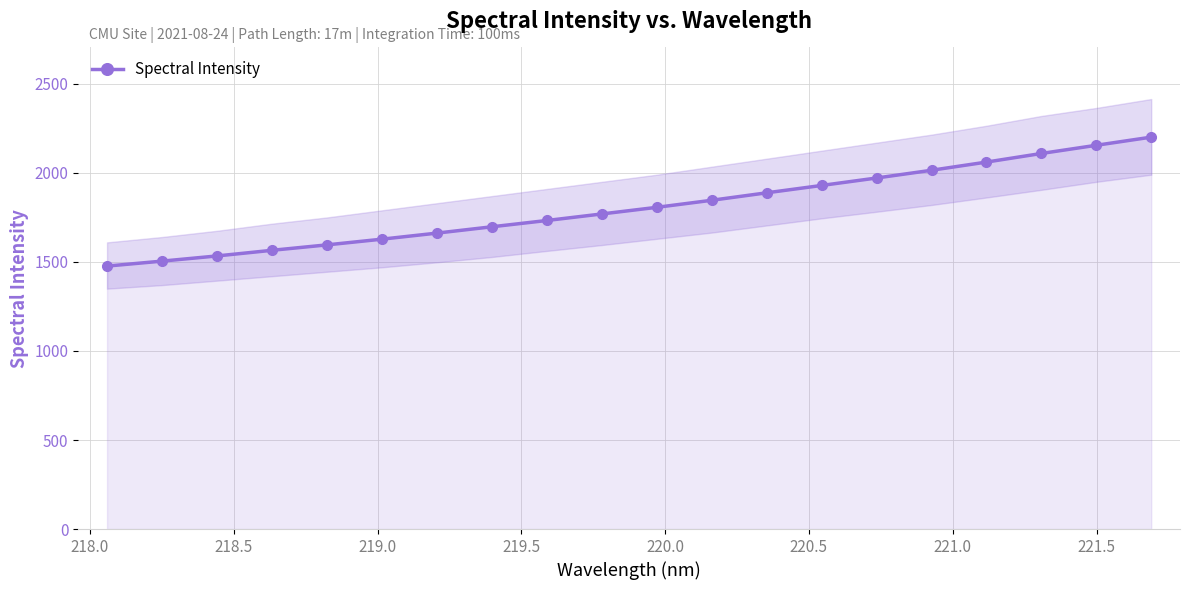

What is the minimum value for Spectral Intensity?

1476.8